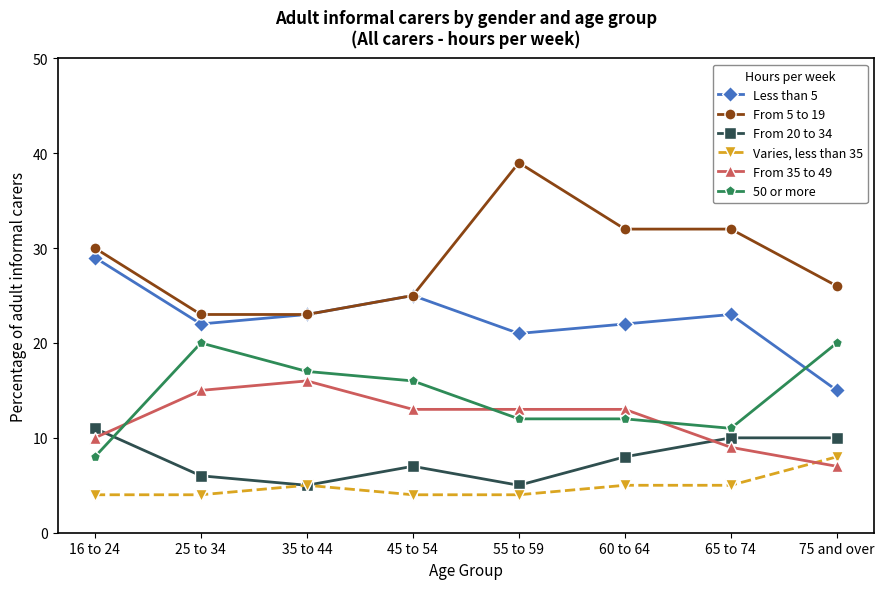

What is the minimum value for From 35 to 49?

7